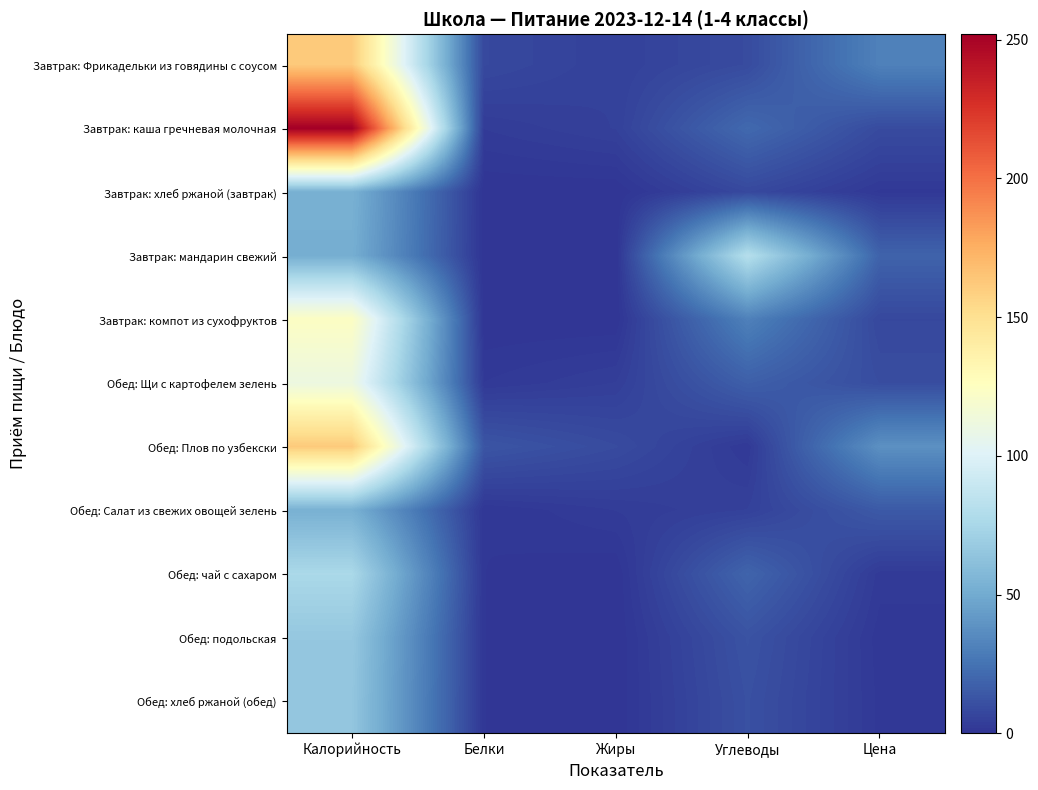

At which category is the sum across all series the highest?

Калорийность